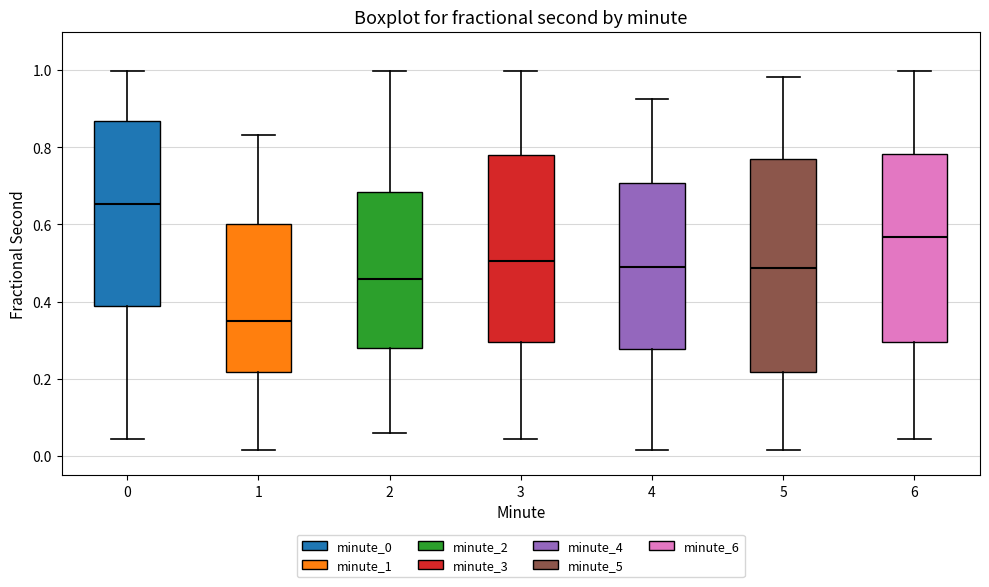

Which box is the tallest, from its lower edge to its upper edge?

5